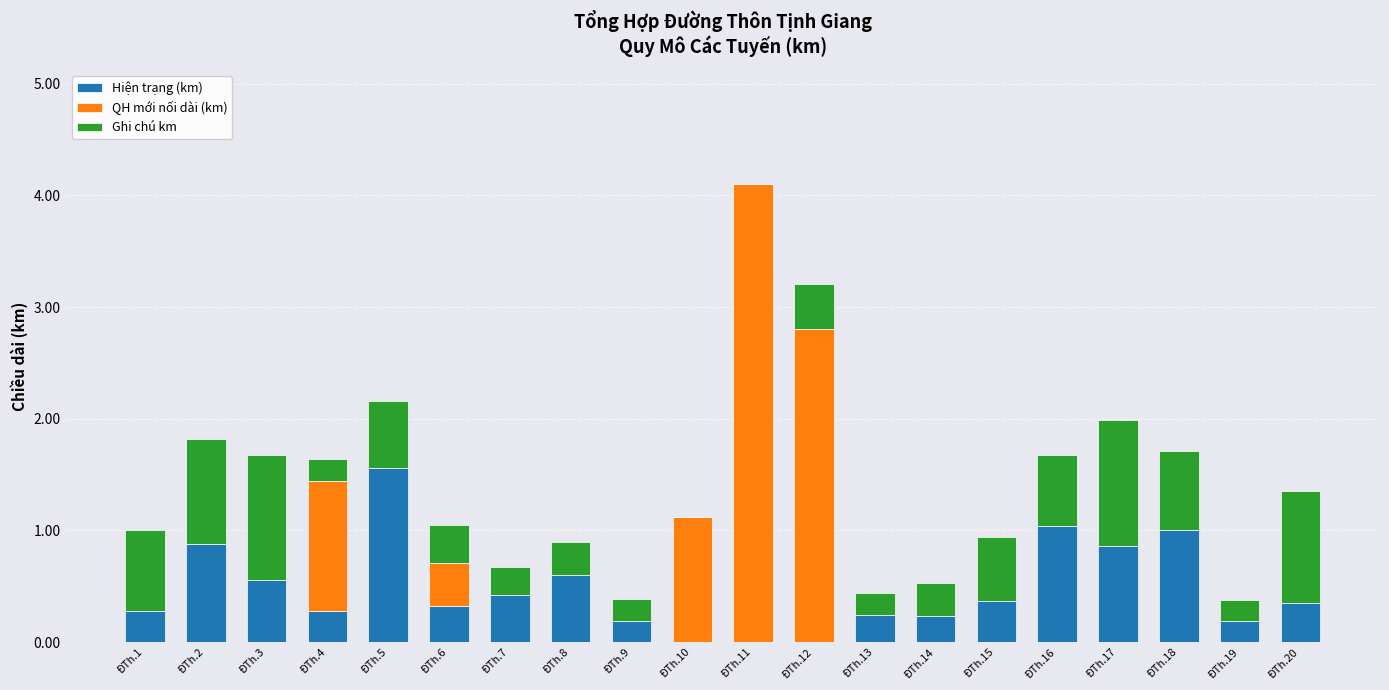

Are the bars horizontal?

No